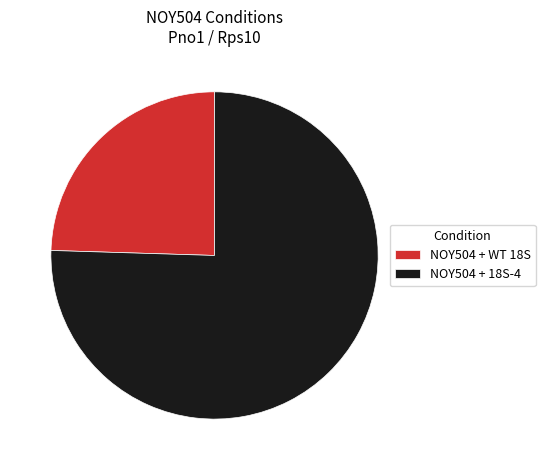

Does NOY504 + WT 18S represent more than half of the total?

No